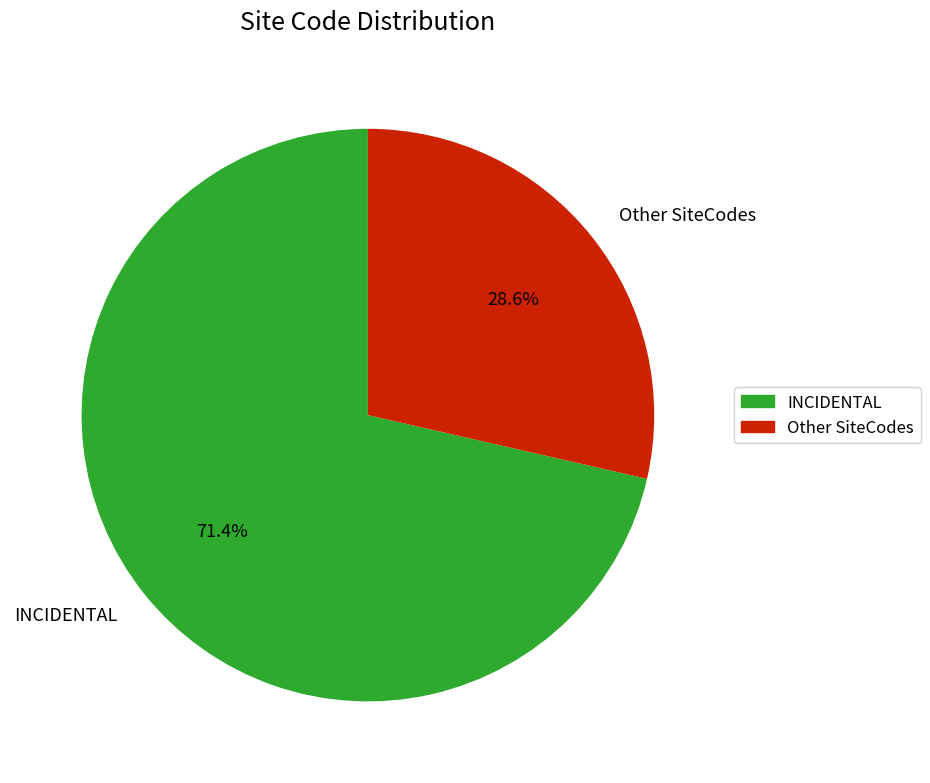

Which category has the biggest portion of the pie?

INCIDENTAL